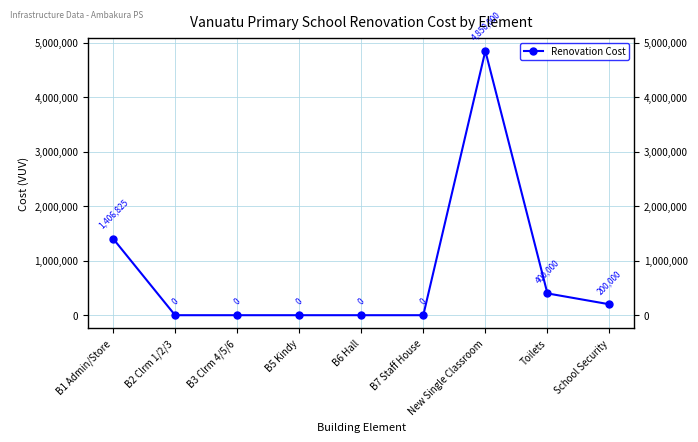

Reading left to right, transcribe all the data shown in this chart.

B1 Admin/Store=1406825	B2 Clrm 1/2/3=0	B3 Clrm 4/5/6=0	B5 Kindy=0	B6 Hall=0	B7 Staff House=0	New Single Classroom=4850000	Toilets=400000	School Security=200000